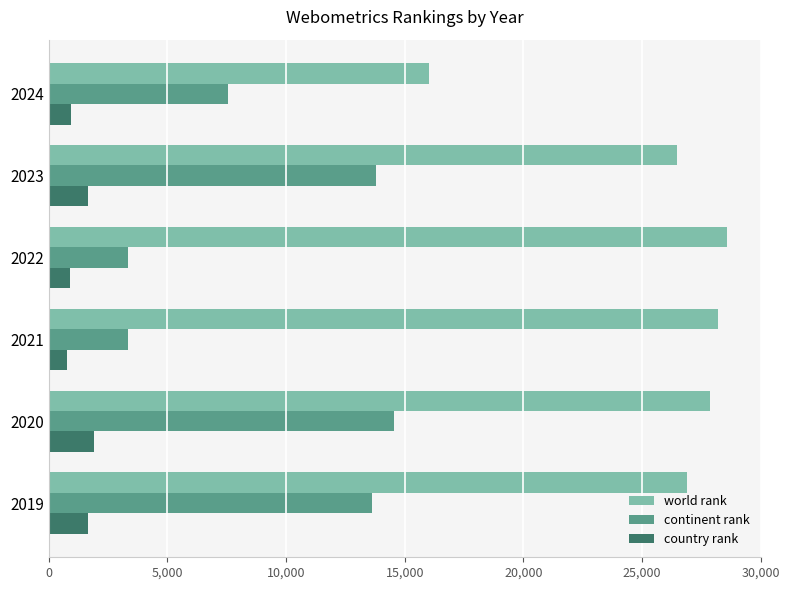

What is the sum of all world rank values?

154012